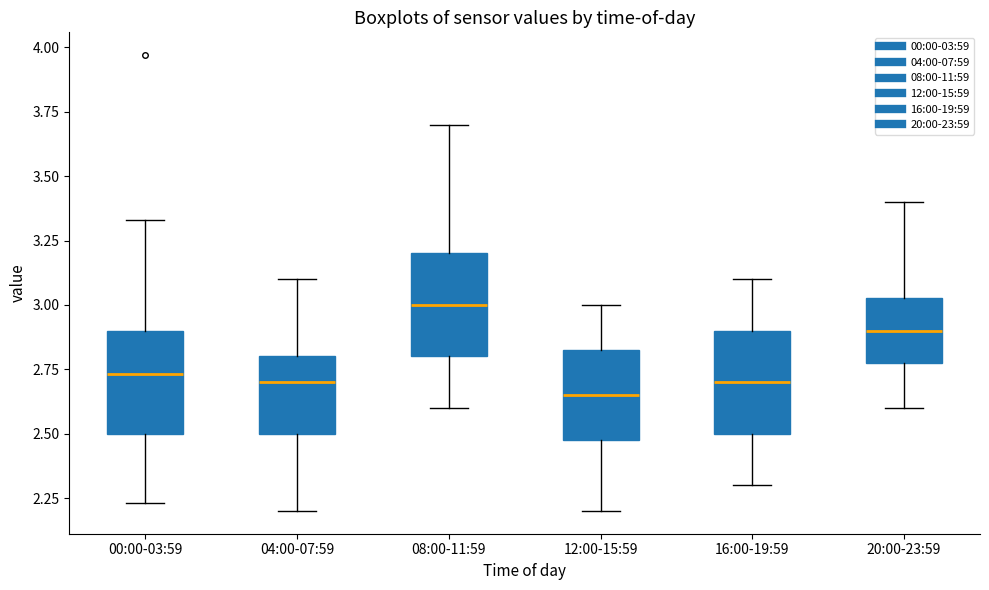

Where is the upper edge of the box for 20:00-23:59 on the y-axis? The values are not printed on the chart, so give them approximately, as read against the axis.

3.05